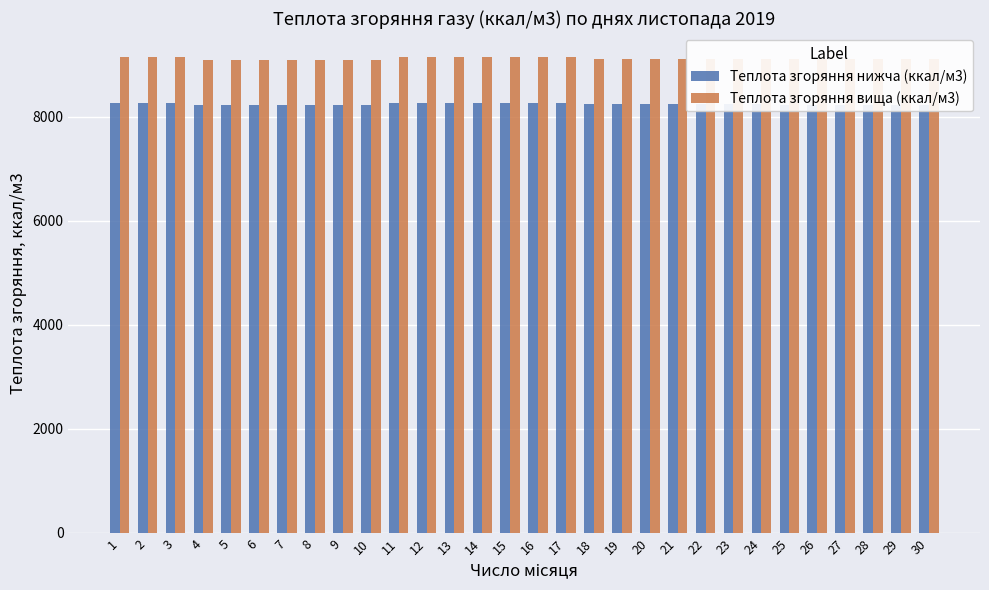

How many series are shown in this chart?

2